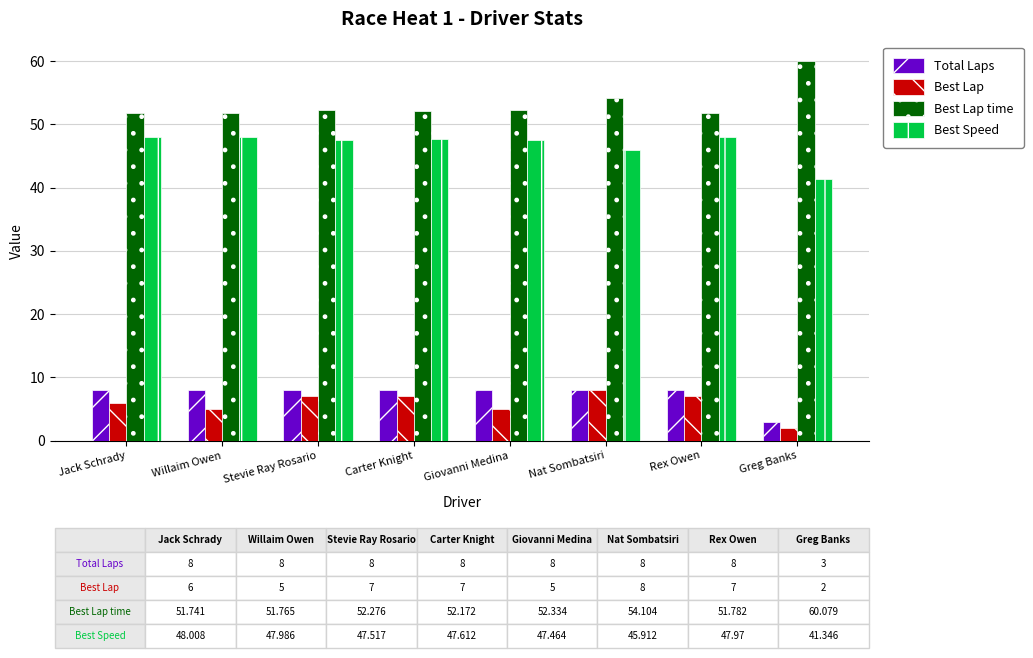

How many data points does each series have?

8